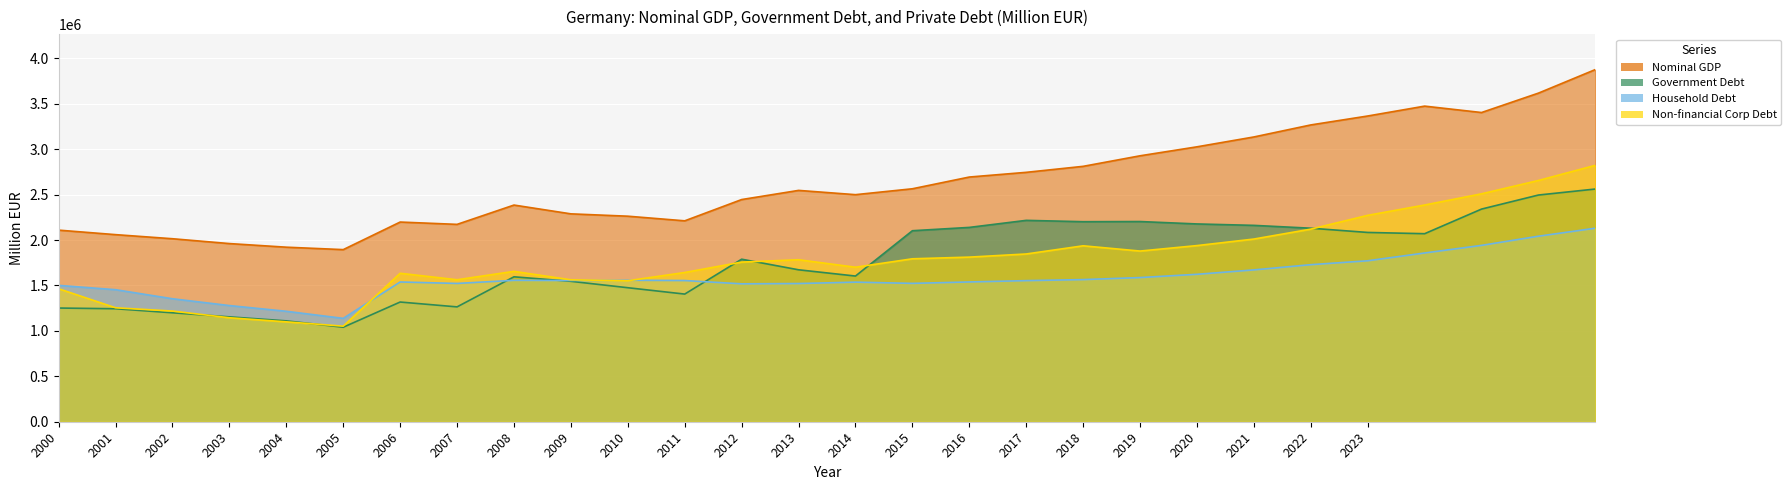

Which series changed the most between 2011 and 2012?

Government Debt